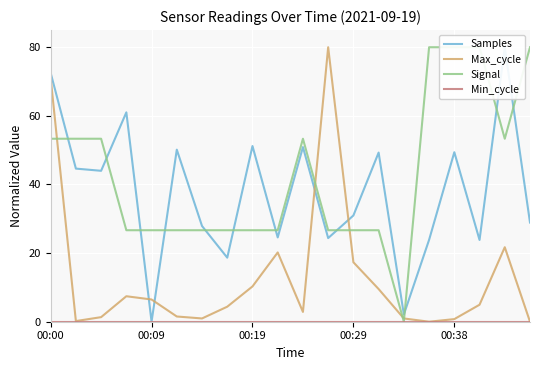

Reading left to right, extract all data points from this chart.

Samples: 72.5	44.6	44.0	61.0	0.0	50.1	27.9	18.7	51.2	24.6	50.9	24.4	31.0	49.3	2.1	23.9	49.4	23.8	80.0	28.9
Max_cycle: 71.0	0.2	1.3	7.4	6.5	1.5	1.0	4.4	10.3	20.2	2.9	80.0	17.3	9.5	1.0	0.0	0.8	5.0	21.7	0.0
Signal: 53.3	53.3	53.3	26.7	26.7	26.7	26.7	26.7	26.7	26.7	53.3	26.7	26.7	26.7	0.0	80.0	80.0	80.0	53.3	80.0
Min_cycle: 0.0	0.0	0.0	0.0	0.0	0.0	0.0	0.0	0.0	0.0	0.0	0.0	0.0	0.0	0.0	0.0	0.0	0.0	0.0	0.0